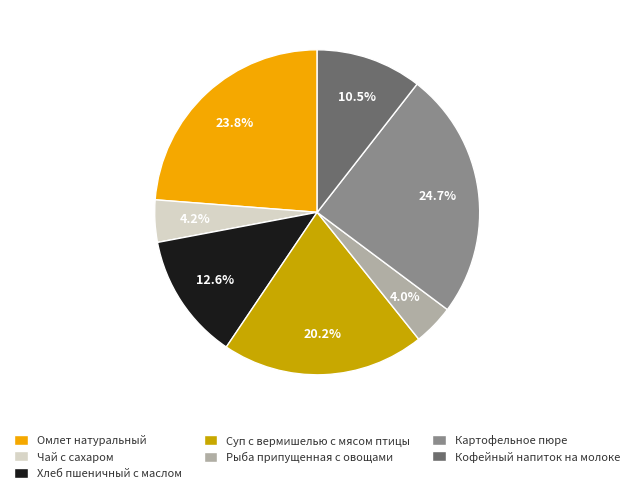

What is the largest slice in the pie chart?

Картофельное пюре